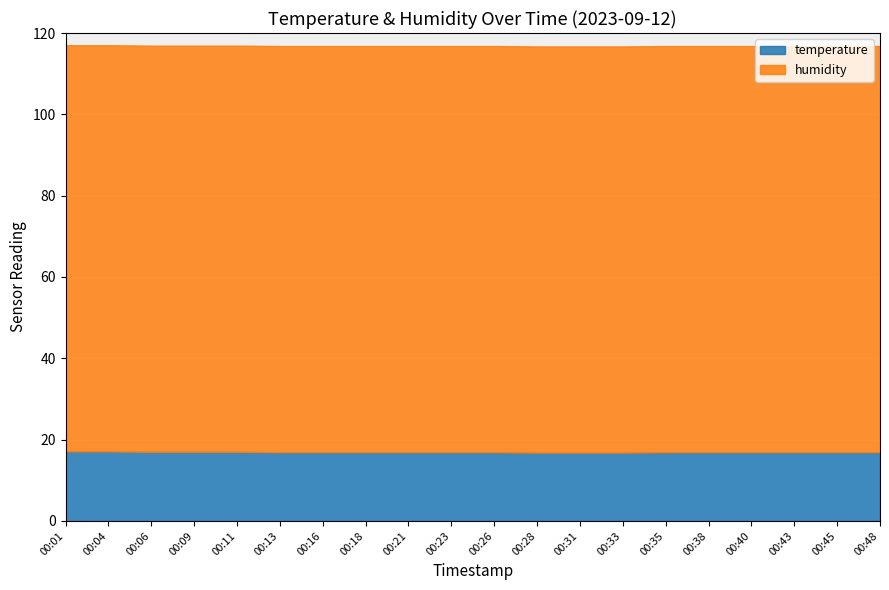

At which category does the chart reach its minimum across all series?

00:28